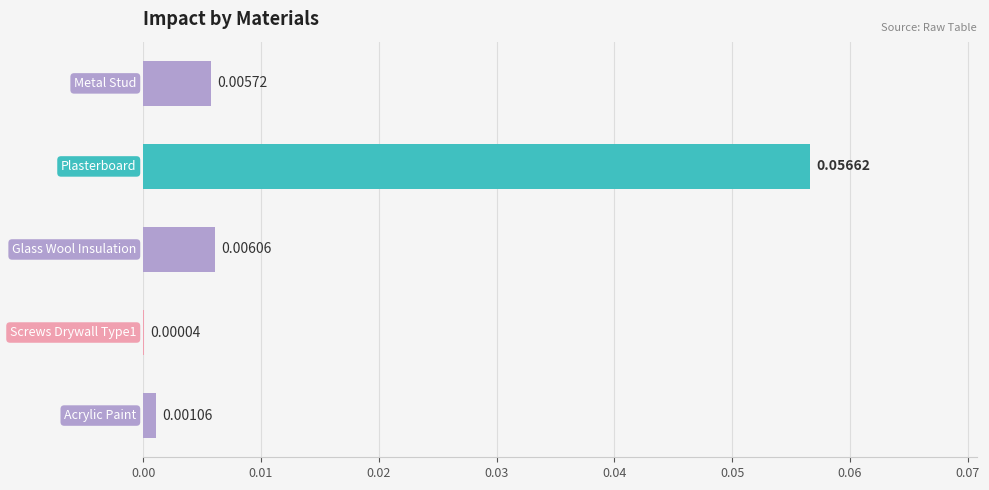

Are the bars horizontal?

Yes